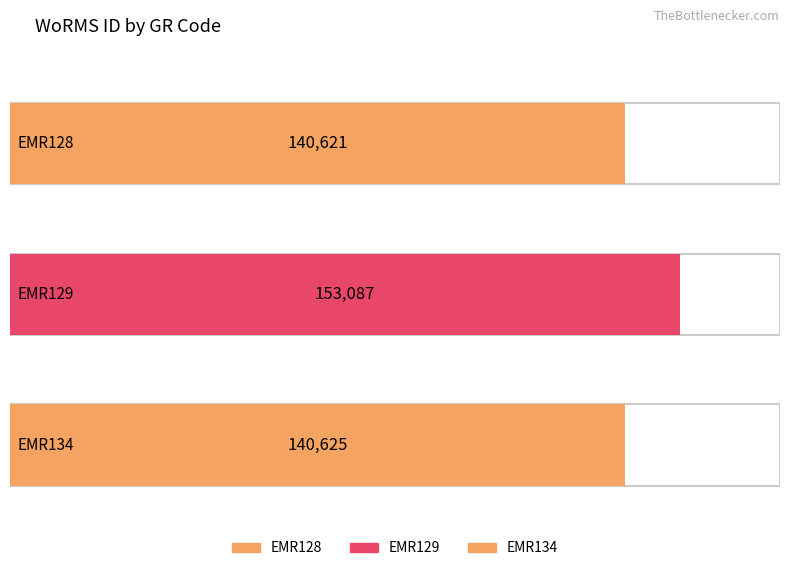

Reading left to right, list all the values displayed in this chart.

140621	153087	140625